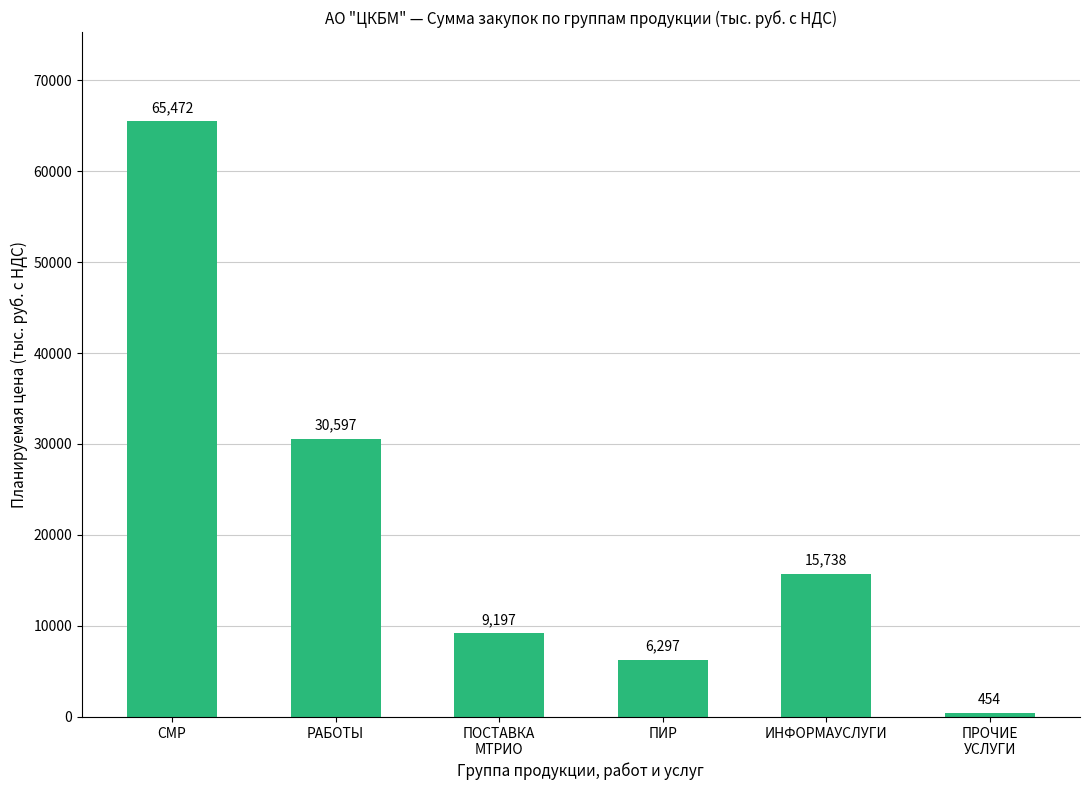

At which label does the data first exceed 15738?

СМР